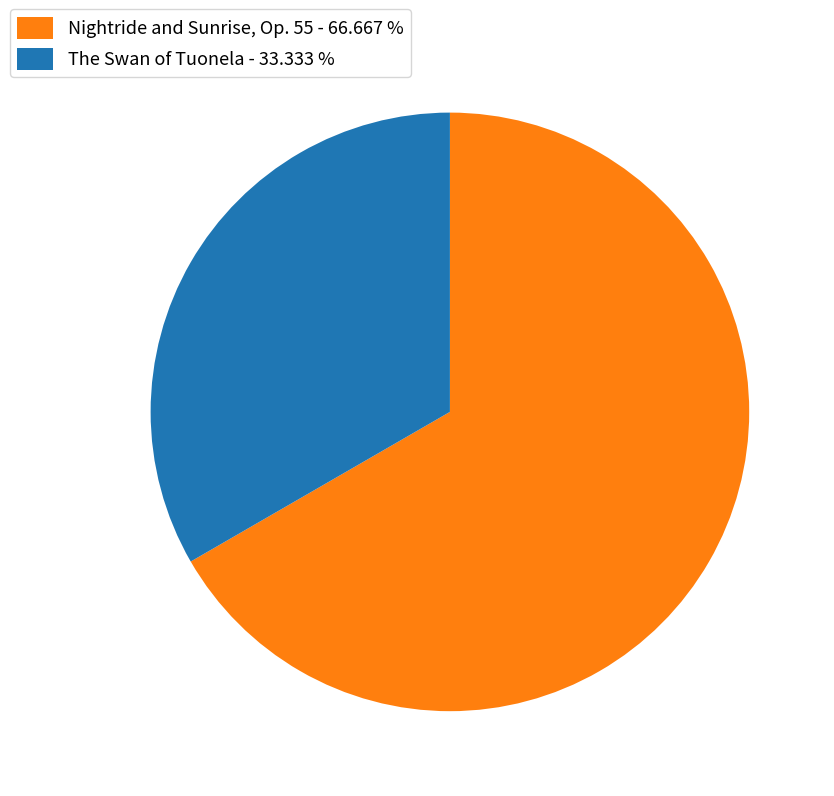

Does The Swan of Tuonela - 33.333 % account for over 50% of the chart?

No